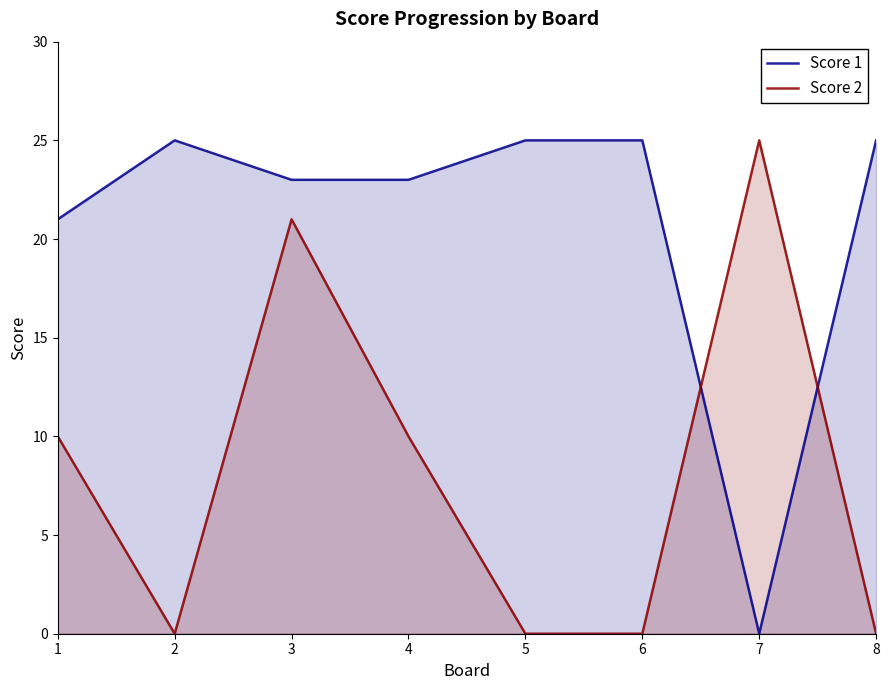

List the series in order of their peak value, highest first.

Score 1, Score 2